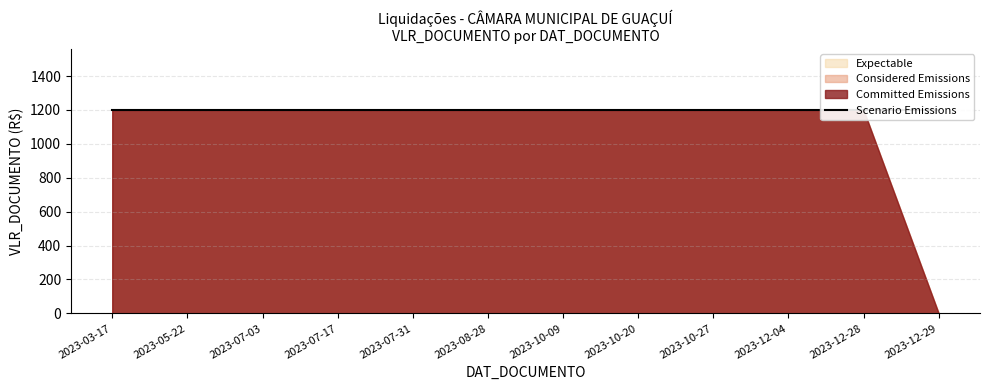

Is it true that Scenario Emissions equals 1594 at 2023-08-28?

False